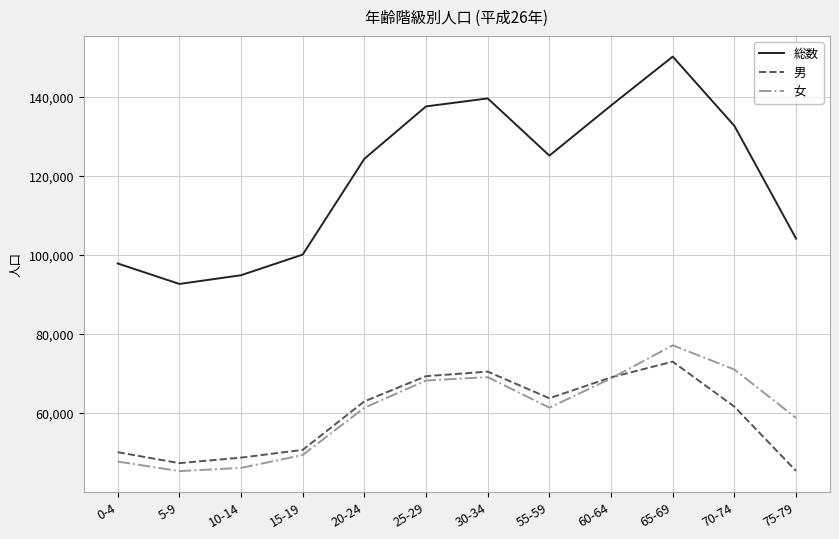

What is the maximum value for 総数?

150111